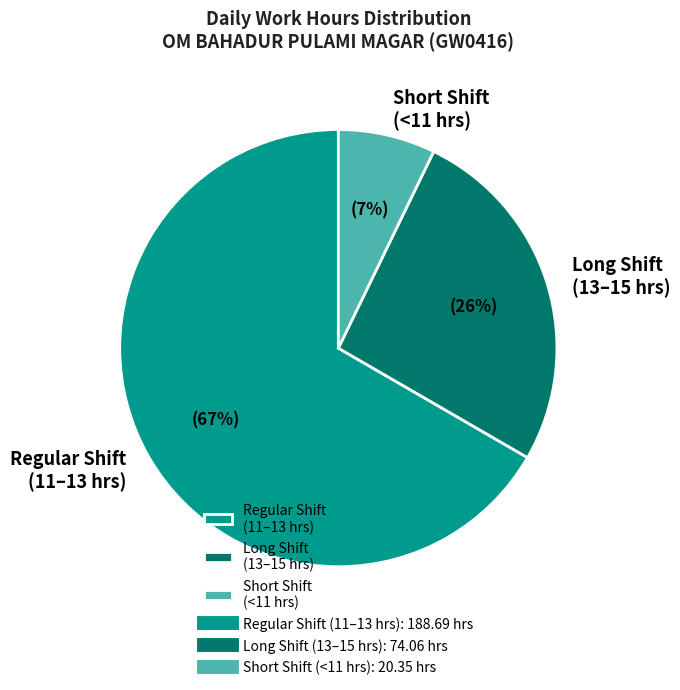

Which has a higher value, Regular Shift (11–13 hrs) or Long Shift (13–15 hrs)?

Regular Shift (11–13 hrs)